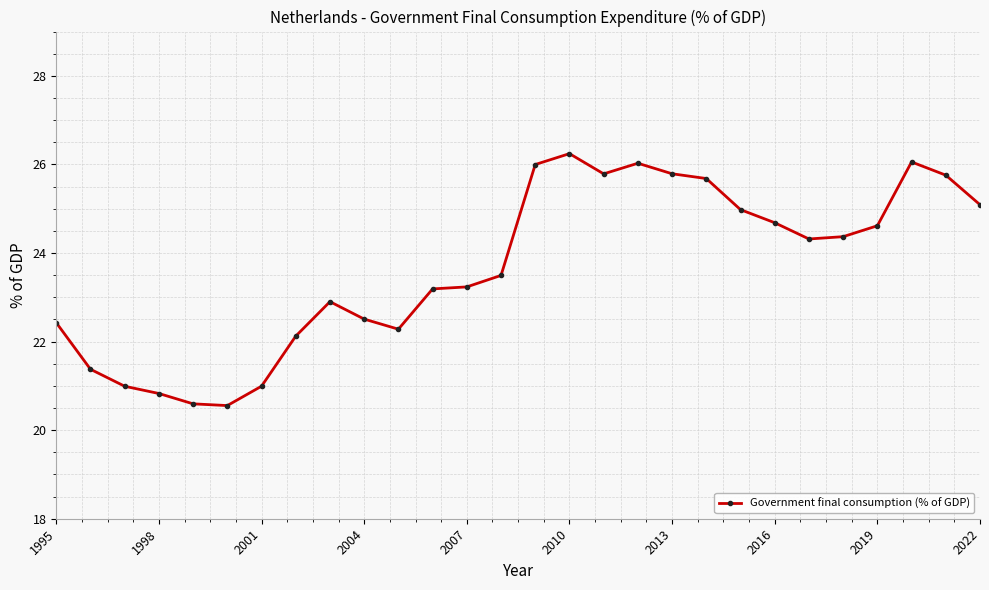

True or false: the data has more than 0 interior local peaks.

True